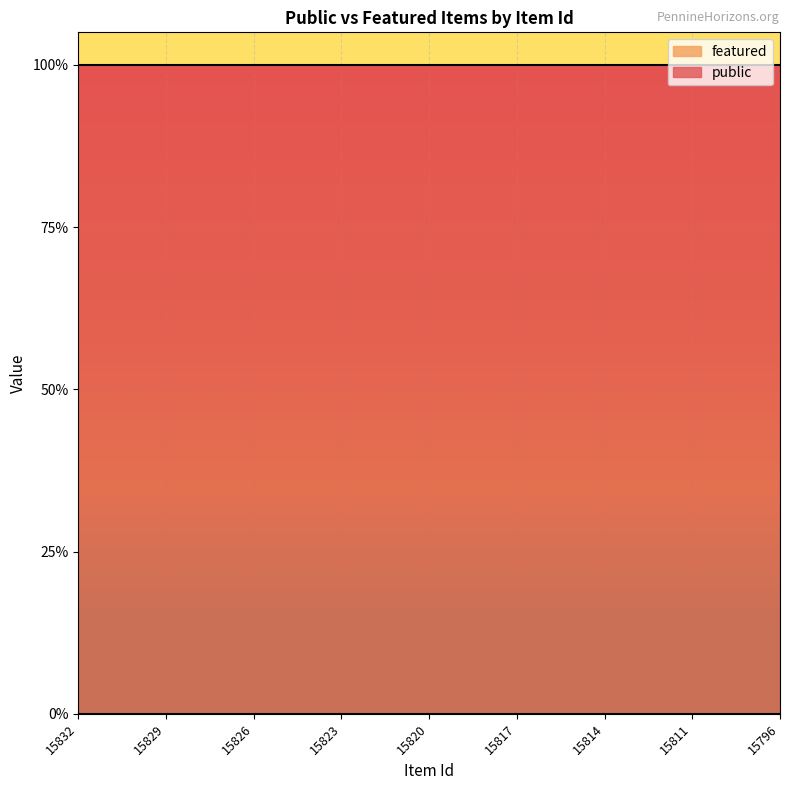

What is the average value of the public series?

1